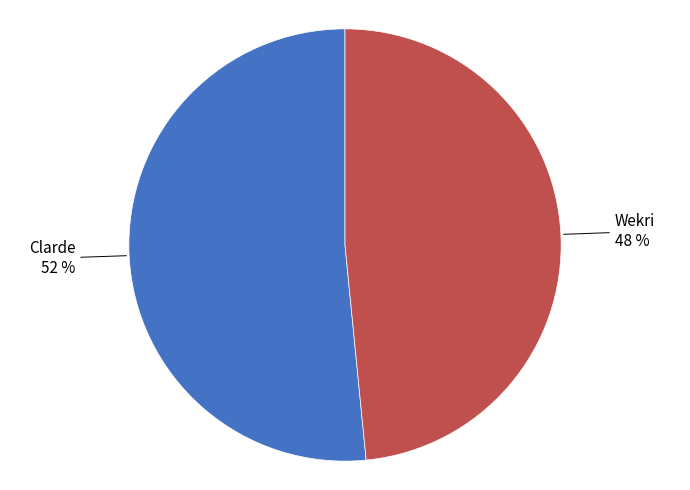

Does any single category account for the majority?

Yes